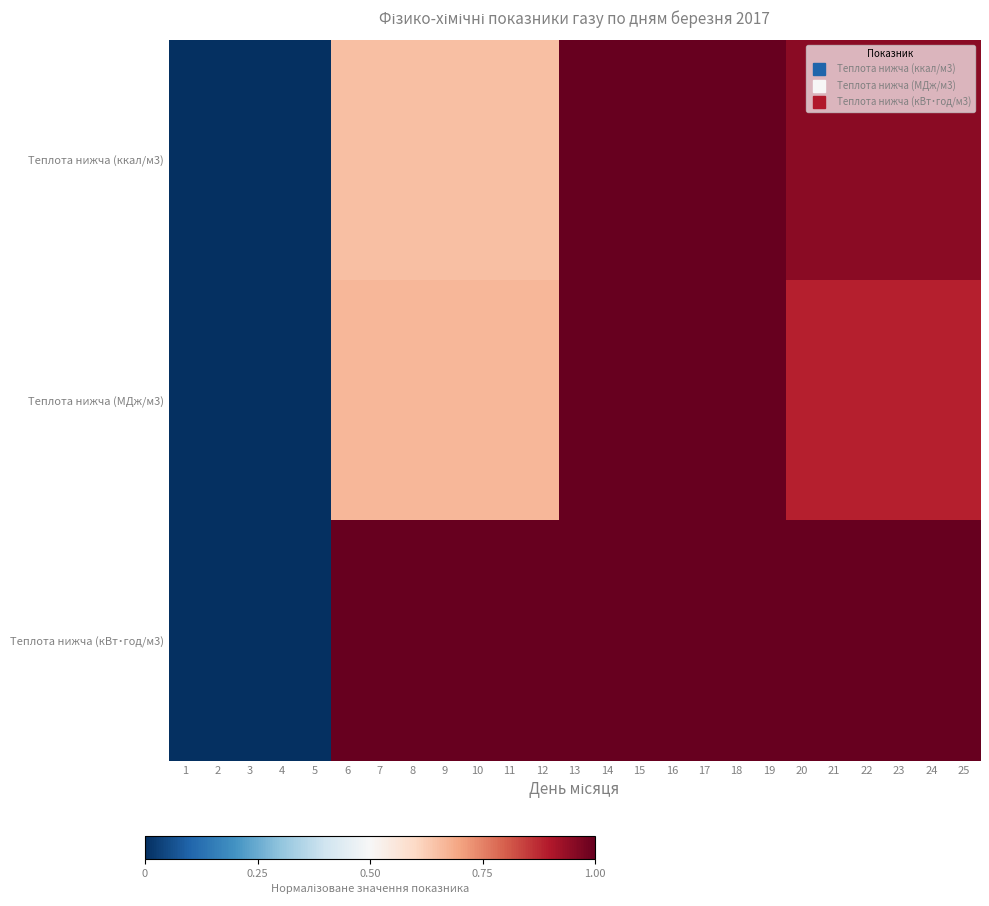

Which series has the widest spread of values?

Теплота нижча (ккал/м3)